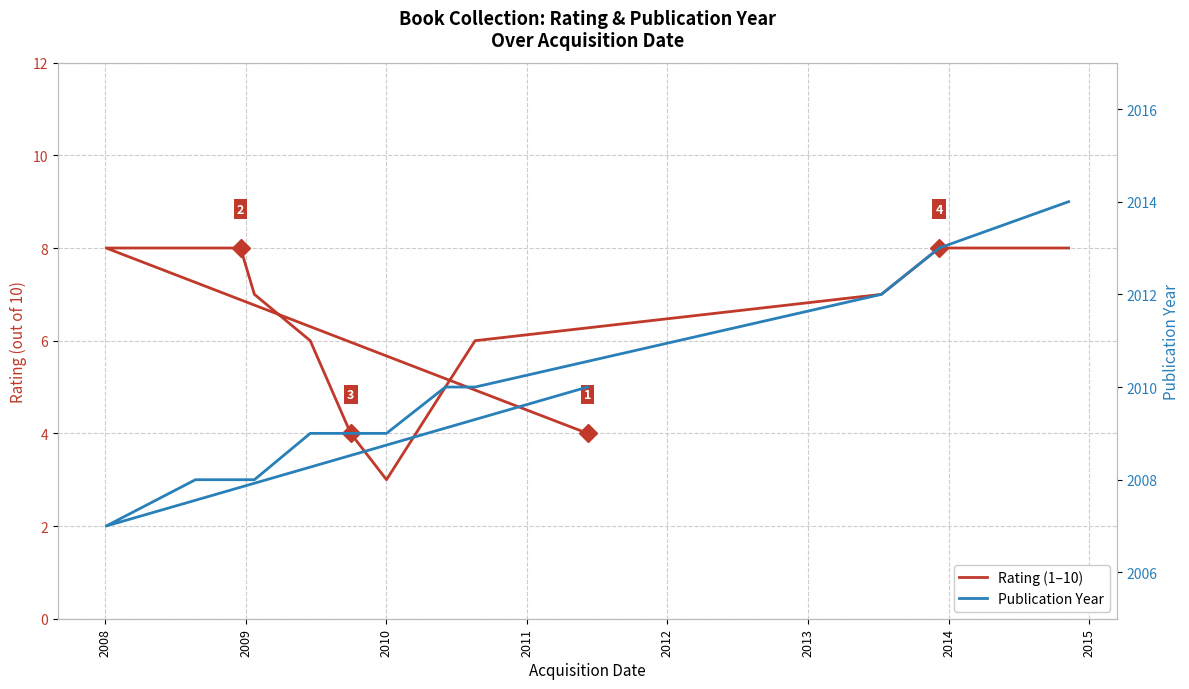

Count the Rating (1–10) values in the range 5 to 8.

11